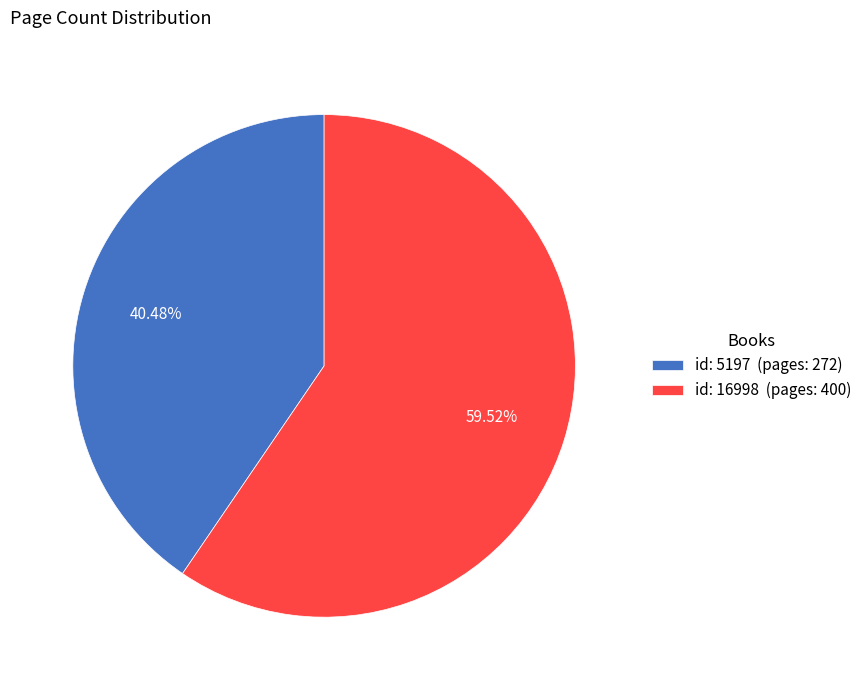

What is the ratio of the value at id: 5197 (pages: 272) to the value at id: 16998 (pages: 400)?

0.7